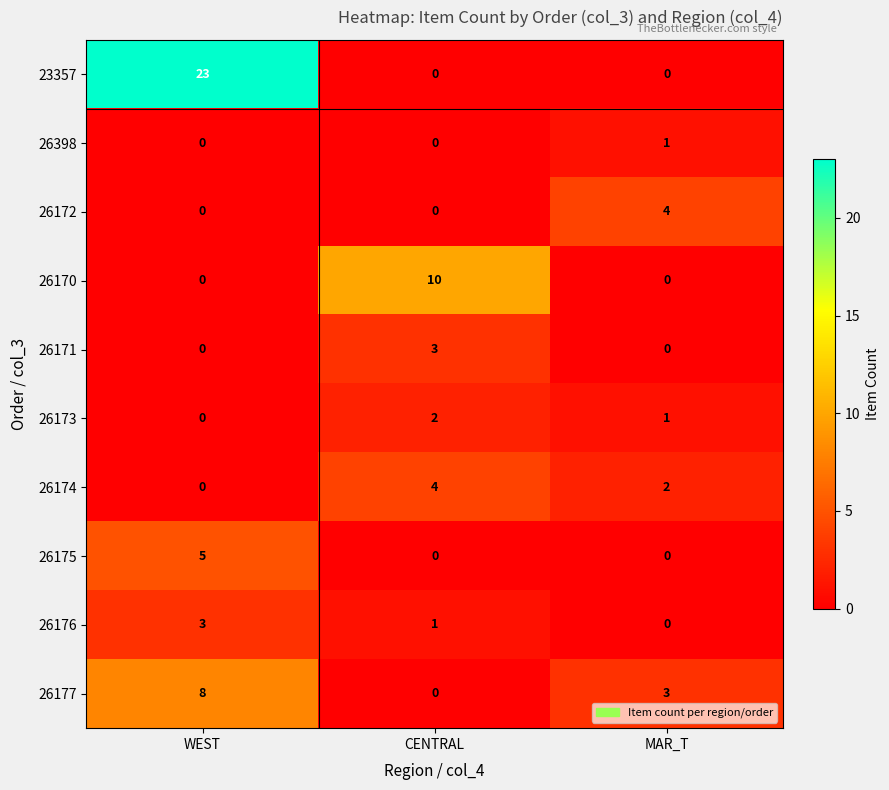

What is the total value across all series at WEST?

39